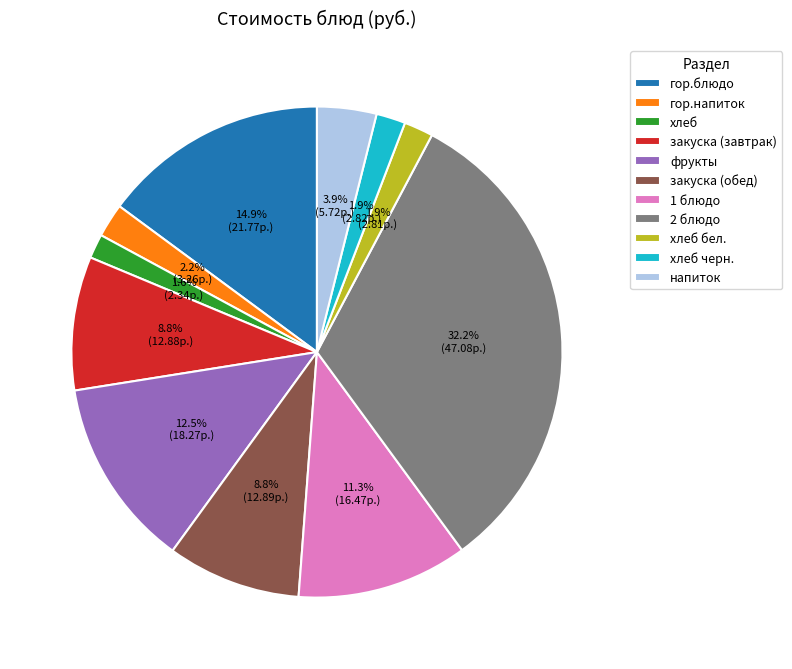

To the nearest percent, what portion does закуска (завтрак) represent?

9%